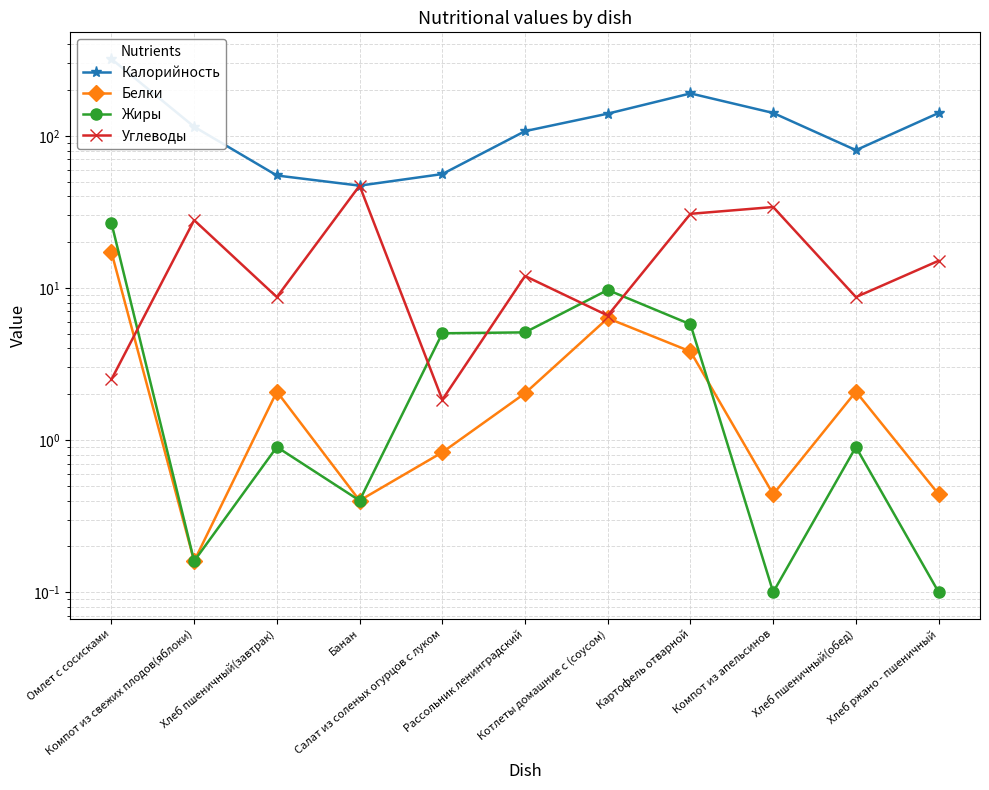

What is the total value across all series at Салат из соленых огурцов с луком?

63.7